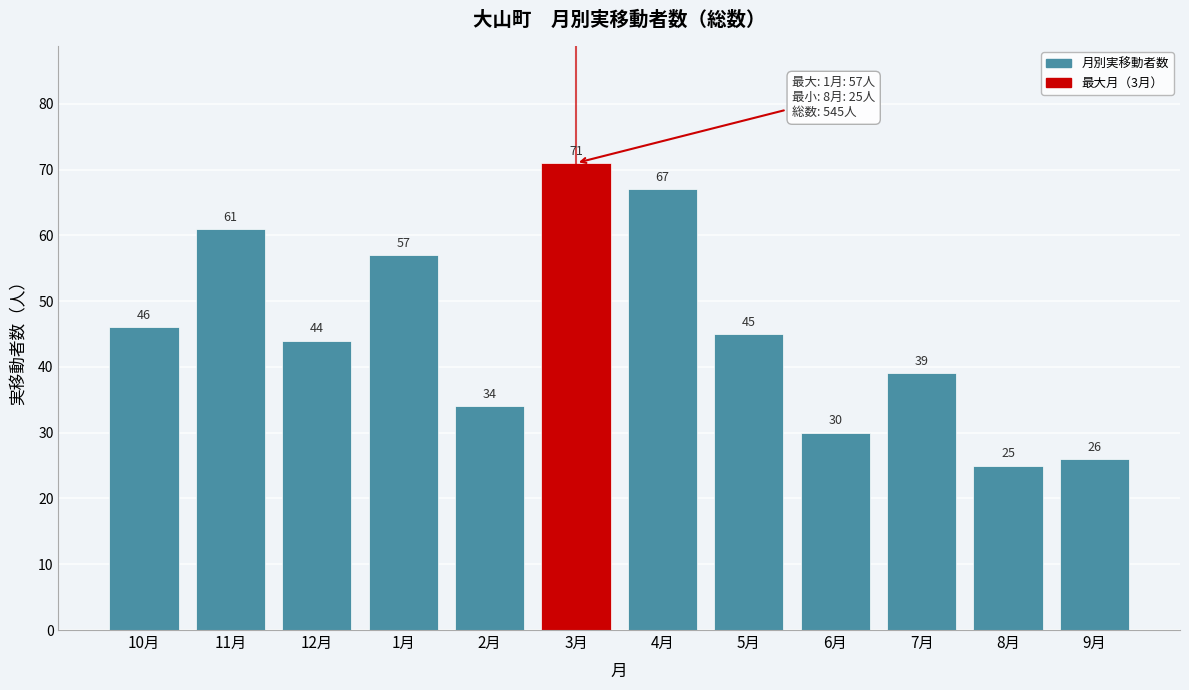

Reading right to left, what are all the values shown in this chart?

26	25	39	30	45	67	71	34	57	44	61	46